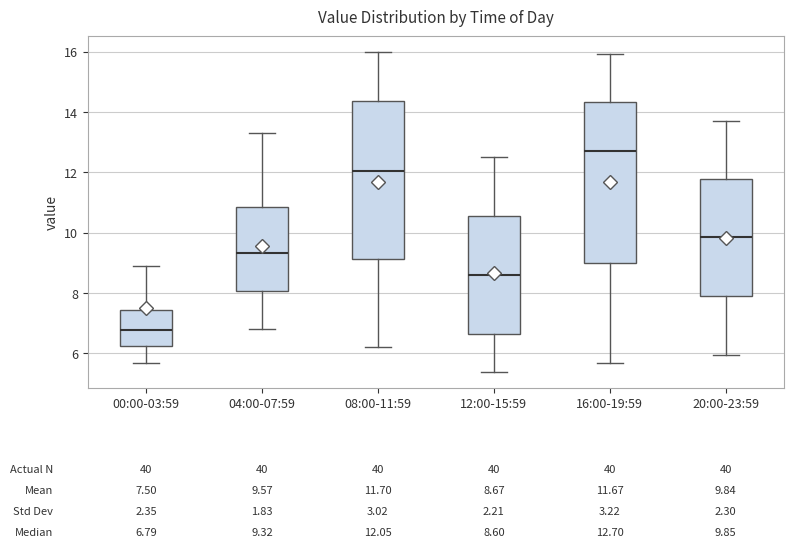

Which box's median line is the highest?

16:00-19:59